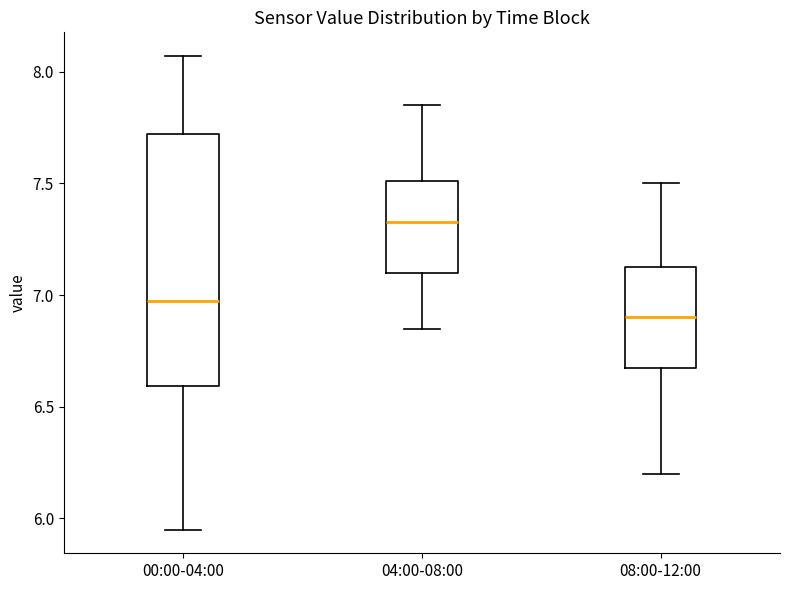

Which box's median line is the lowest?

08:00-12:00